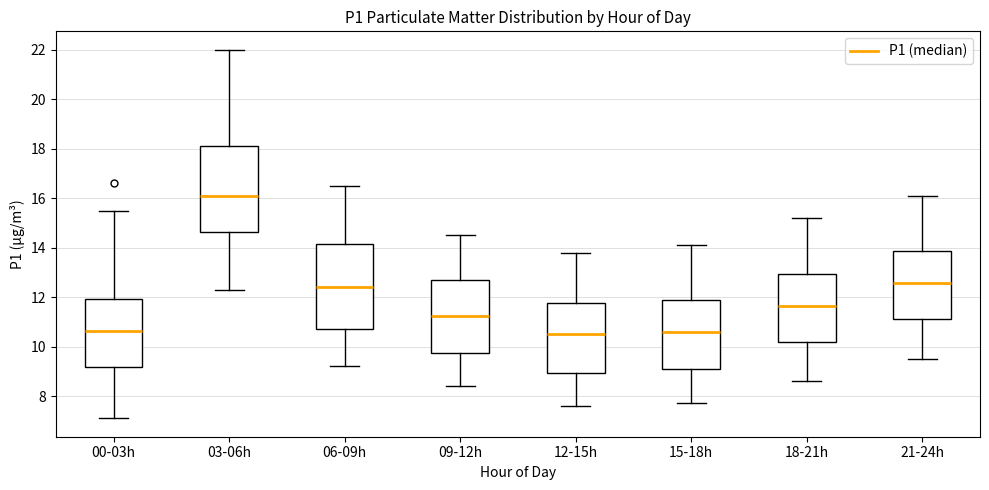

Reading left to right, transcribe this box plot: for each box, give where its median line is, the range the box spans, and where its two whiskers end, as read against the y-axis. The values are not printed on the chart, so give them approximately, as read against the axis.

00-03h: median 10.6, box 9.2 to 12.0, whiskers 7.2 to 15.4
03-06h: median 16.2, box 14.6 to 18.2, whiskers 12.4 to 22.0
06-09h: median 12.4, box 10.8 to 14.2, whiskers 9.2 to 16.6
09-12h: median 11.2, box 9.8 to 12.6, whiskers 8.4 to 14.6
12-15h: median 10.6, box 9.0 to 11.8, whiskers 7.6 to 13.8
15-18h: median 10.6, box 9.2 to 11.8, whiskers 7.8 to 14.2
18-21h: median 11.6, box 10.2 to 13.0, whiskers 8.6 to 15.2
21-24h: median 12.6, box 11.2 to 13.8, whiskers 9.6 to 16.2